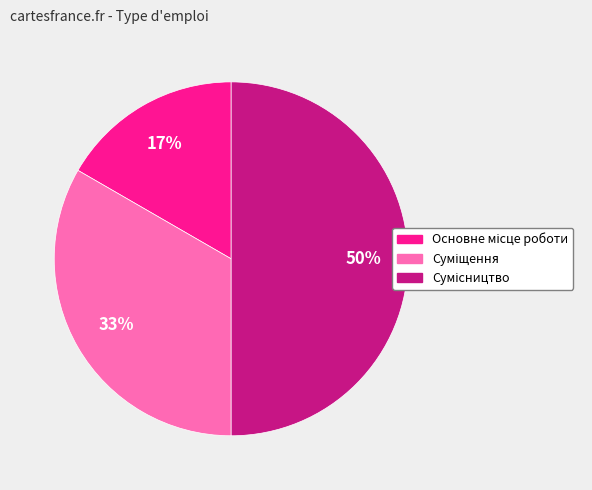

To the nearest percent, what is the difference between the largest and smallest slice percentages?

33%